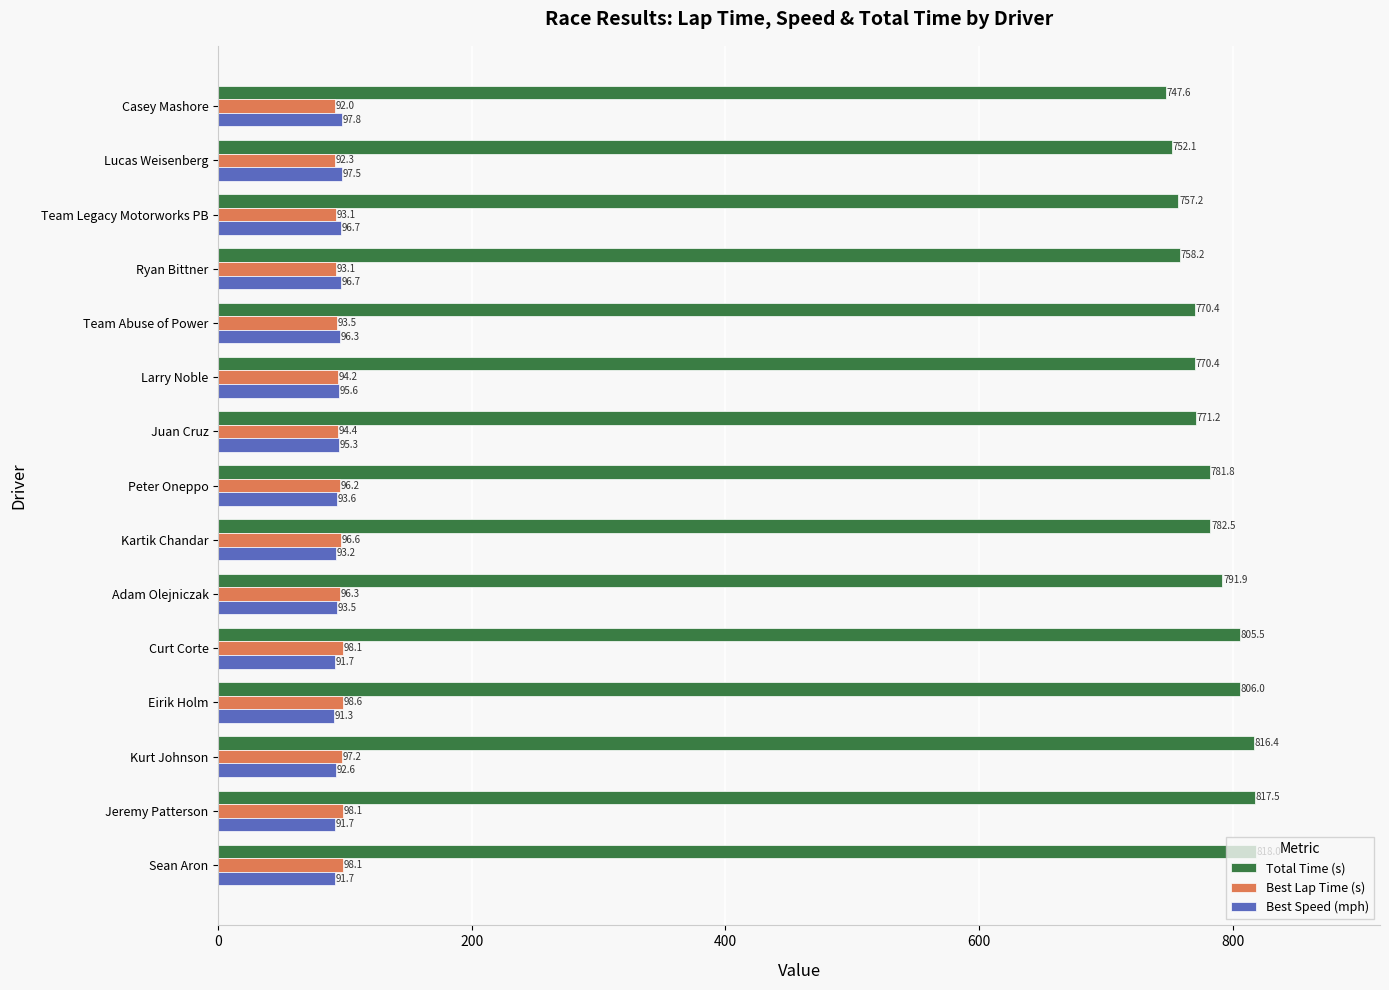

Read the Best Speed (mph) value at Lucas Weisenberg.

97.5